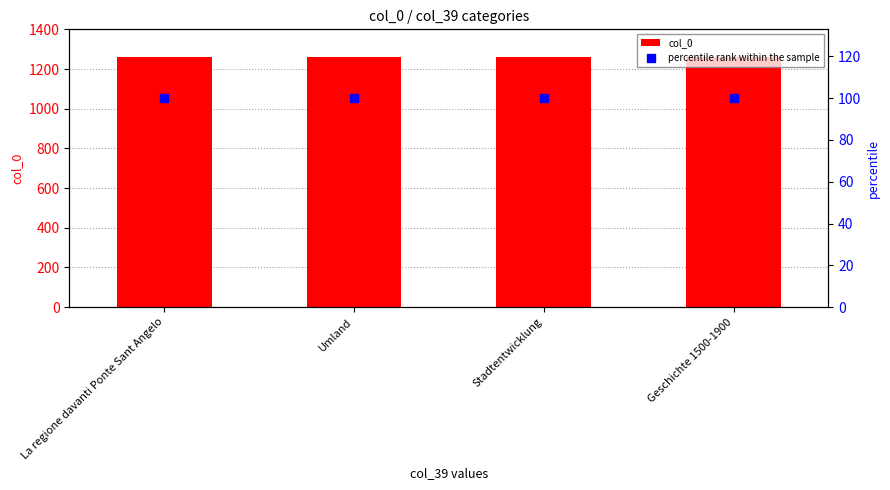

What is the lowest value of the percentile rank within the sample series?

100